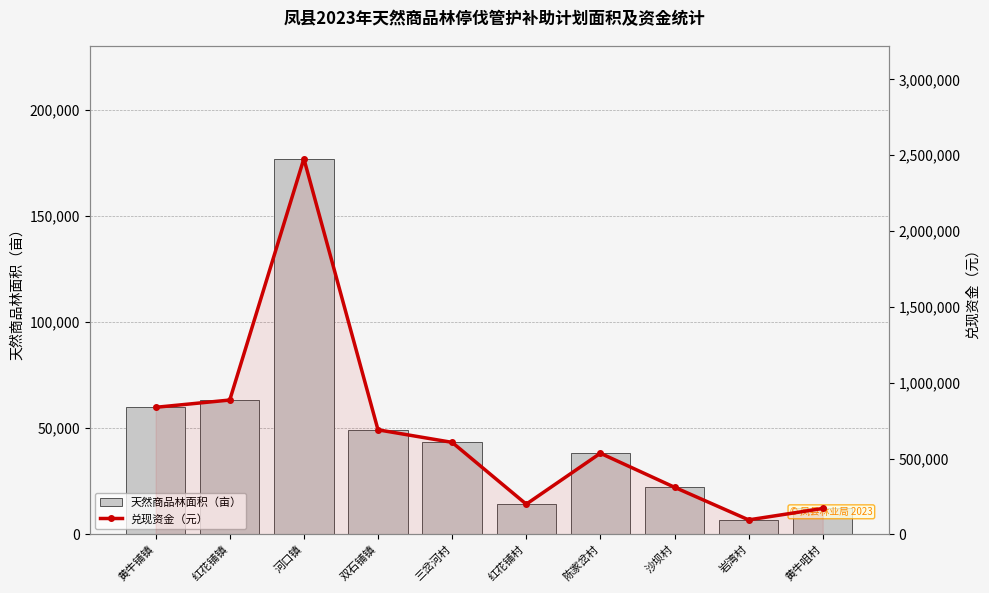

Is the value of 天然商品林面积（亩） at 双石铺镇 greater than the value of 兑现资金（元） at 陈家岔村?

No